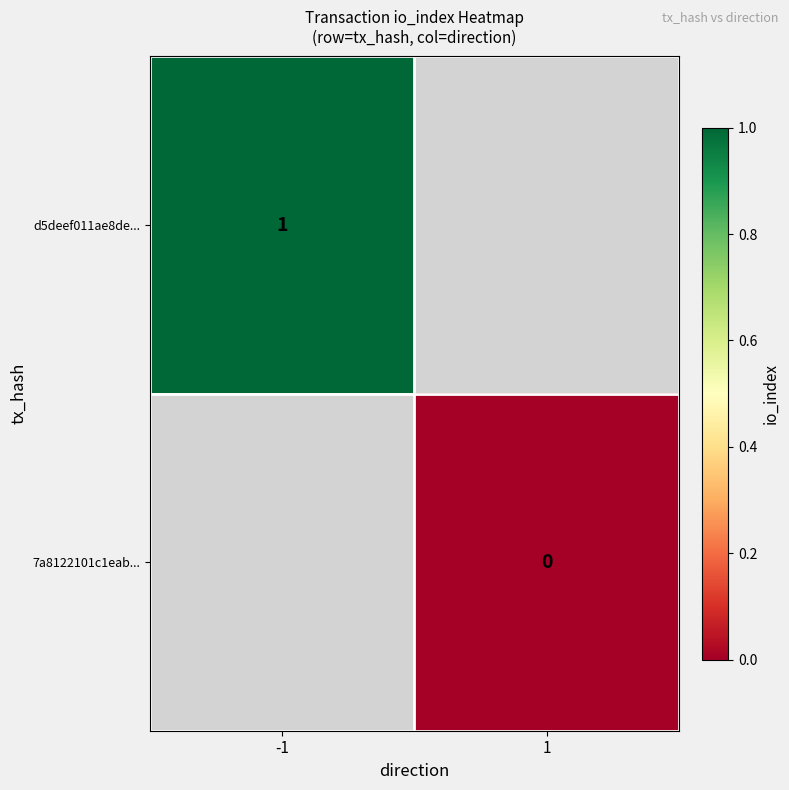

The value of d5deef011ae8de... at -1 is 0.5. True or false?

False